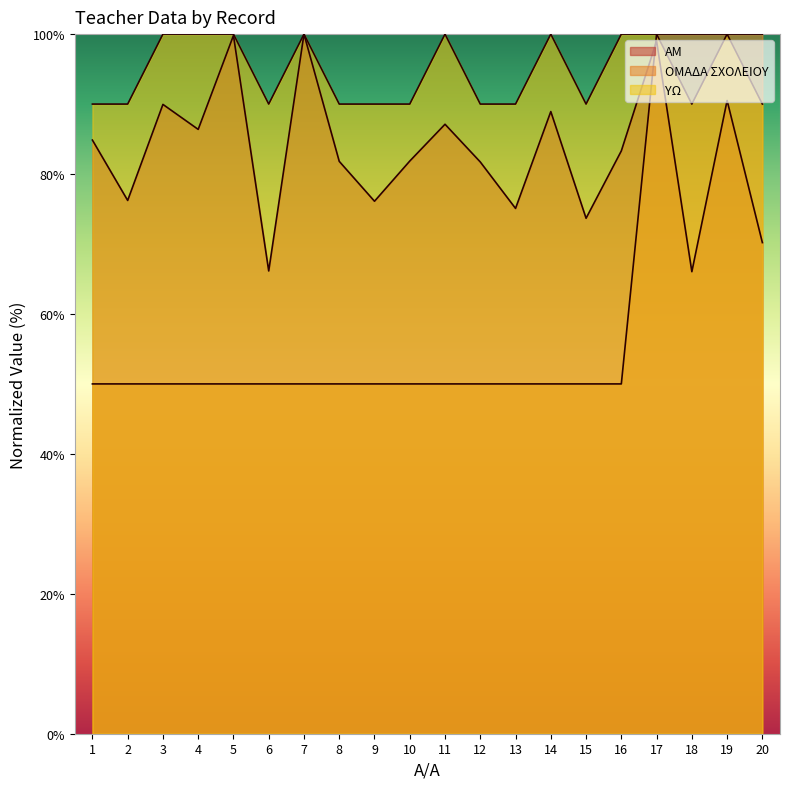

Count the ΥΩ values in the range 90 to 100.

20